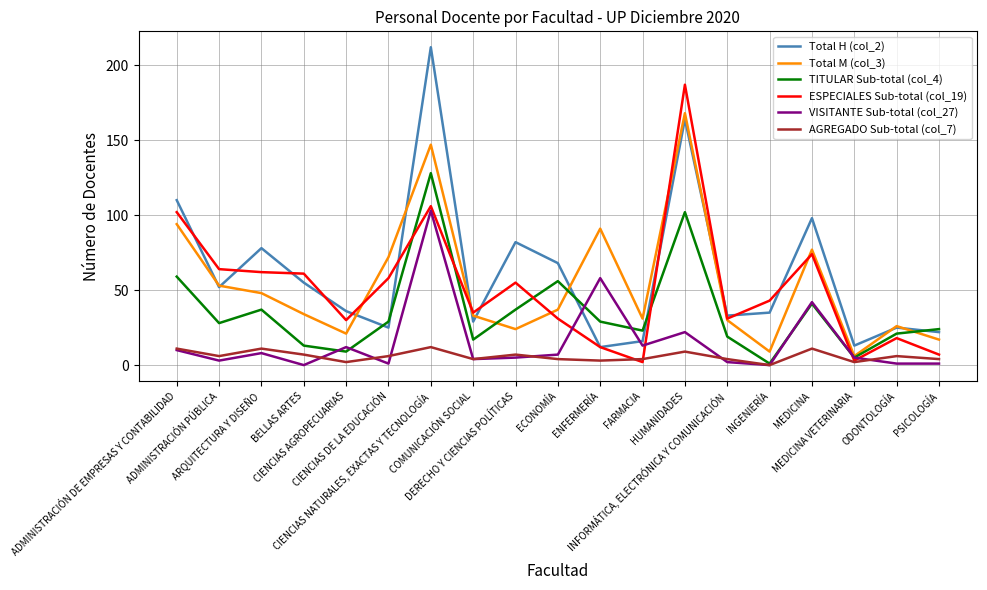

Which series has the largest range (max minus min)?

Total H (col_2)